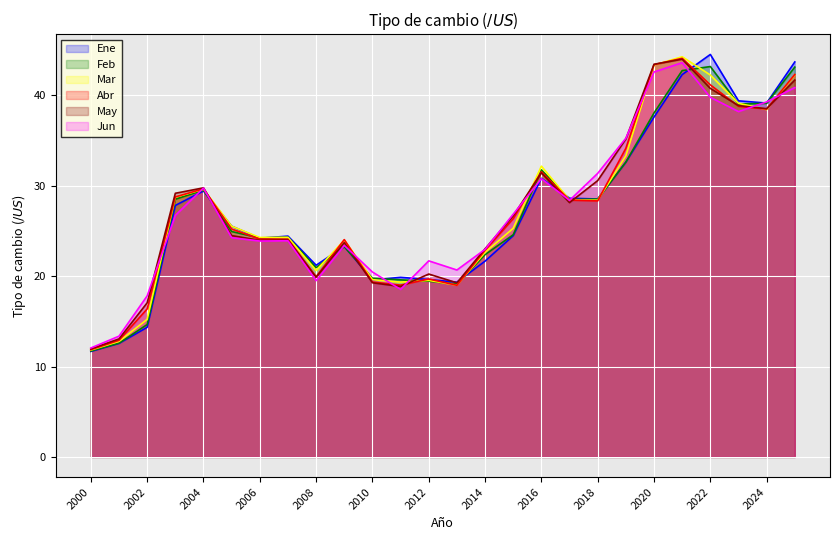

Reading right to left, extract all data points from this chart.

Ene: 43.7	39.1	39.4	44.5	42.3	37.6	32.6	28.5	28.6	30.8	24.5	21.7	19.3	19.6	19.9	19.6	23.3	21.2	24.4	24.2	25.5	29.4	27.8	14.3	12.6	11.7
Feb: 43.1	39.1	39.0	43.2	42.7	38.0	32.6	28.5	28.5	31.8	24.6	22.4	19.1	19.4	19.6	19.8	23.2	20.9	24.3	24.2	24.9	29.5	28.5	14.6	12.6	11.7
Mar: 42.3	38.4	39.1	42.2	44.3	43.3	33.3	28.4	28.4	32.2	25.3	22.6	19.0	19.5	19.3	19.6	24.0	20.6	24.3	24.3	25.5	29.6	28.7	15.2	12.8	11.8
Abr: 42.3	38.5	38.8	41.1	44.1	43.4	34.1	28.3	28.4	31.5	26.4	22.9	19.0	19.7	19.0	19.4	24.0	19.9	24.1	24.1	25.2	29.6	28.8	16.4	12.9	11.9
May: 41.7	38.5	38.9	40.8	44.0	43.4	35.2	30.6	28.1	31.4	26.7	23.0	19.3	20.2	18.9	19.3	23.7	19.9	24.0	24.0	24.5	29.8	29.2	17.0	13.1	11.9
Jun: 40.9	39.3	38.2	39.8	43.6	42.6	35.2	31.4	28.4	30.8	26.8	23.0	20.7	21.7	18.5	20.5	23.4	19.5	23.9	23.9	24.2	29.7	26.7	17.8	13.4	12.1